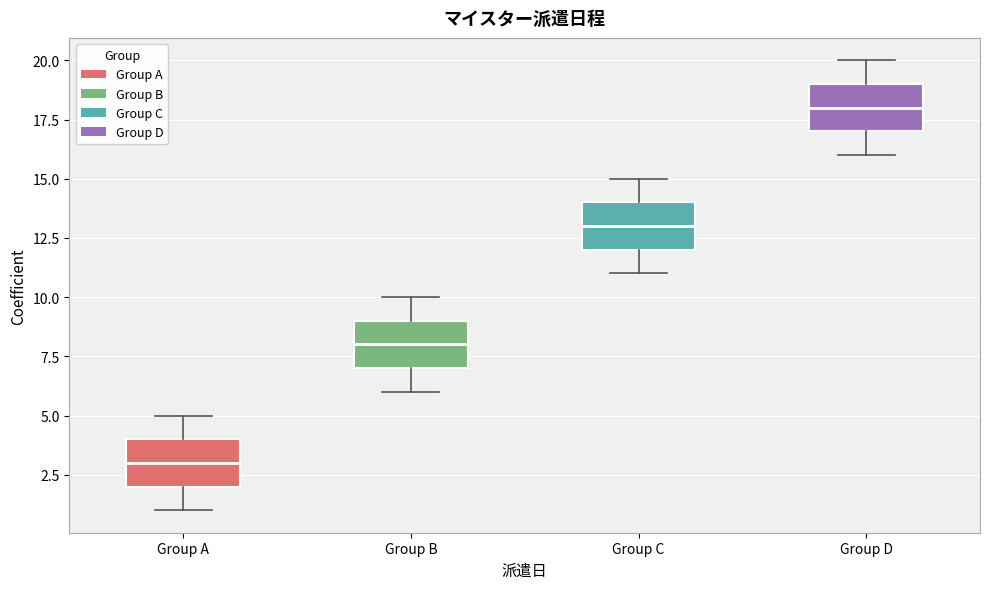

Reading left to right, read every box against the y-axis: the position of its median line, the range the box covers, and the ends of its whiskers. The values are not printed on the chart, so give them approximately, as read against the axis.

Group A: median 3, box 2 to 4, whiskers 1 to 5
Group B: median 8, box 7 to 9, whiskers 6 to 10
Group C: median 13, box 12 to 14, whiskers 11 to 15
Group D: median 18, box 17 to 19, whiskers 16 to 20